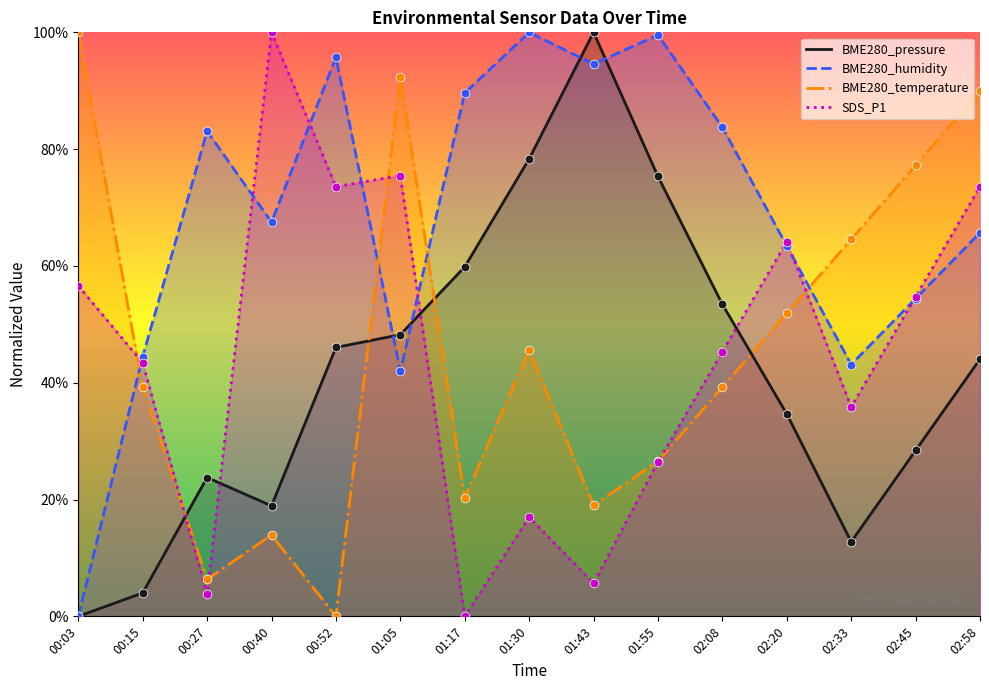

Which series has the largest Y range (max minus min)?

BME280_pressure